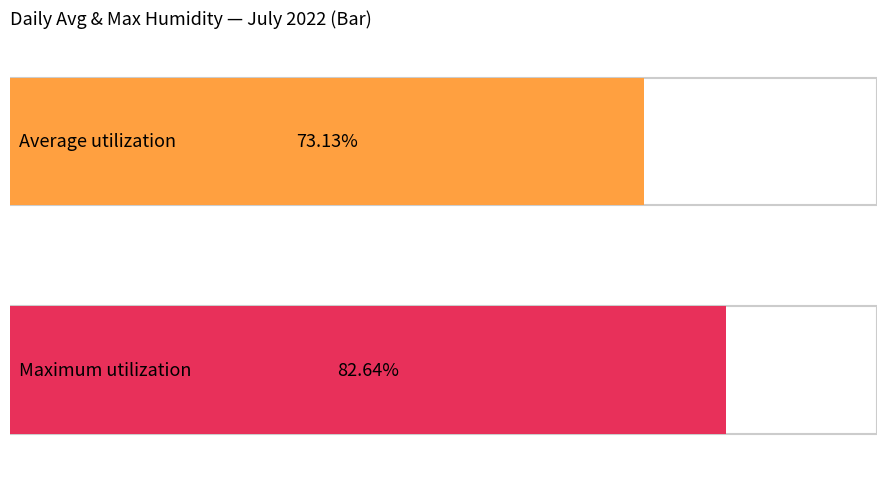

Are the bars horizontal?

Yes